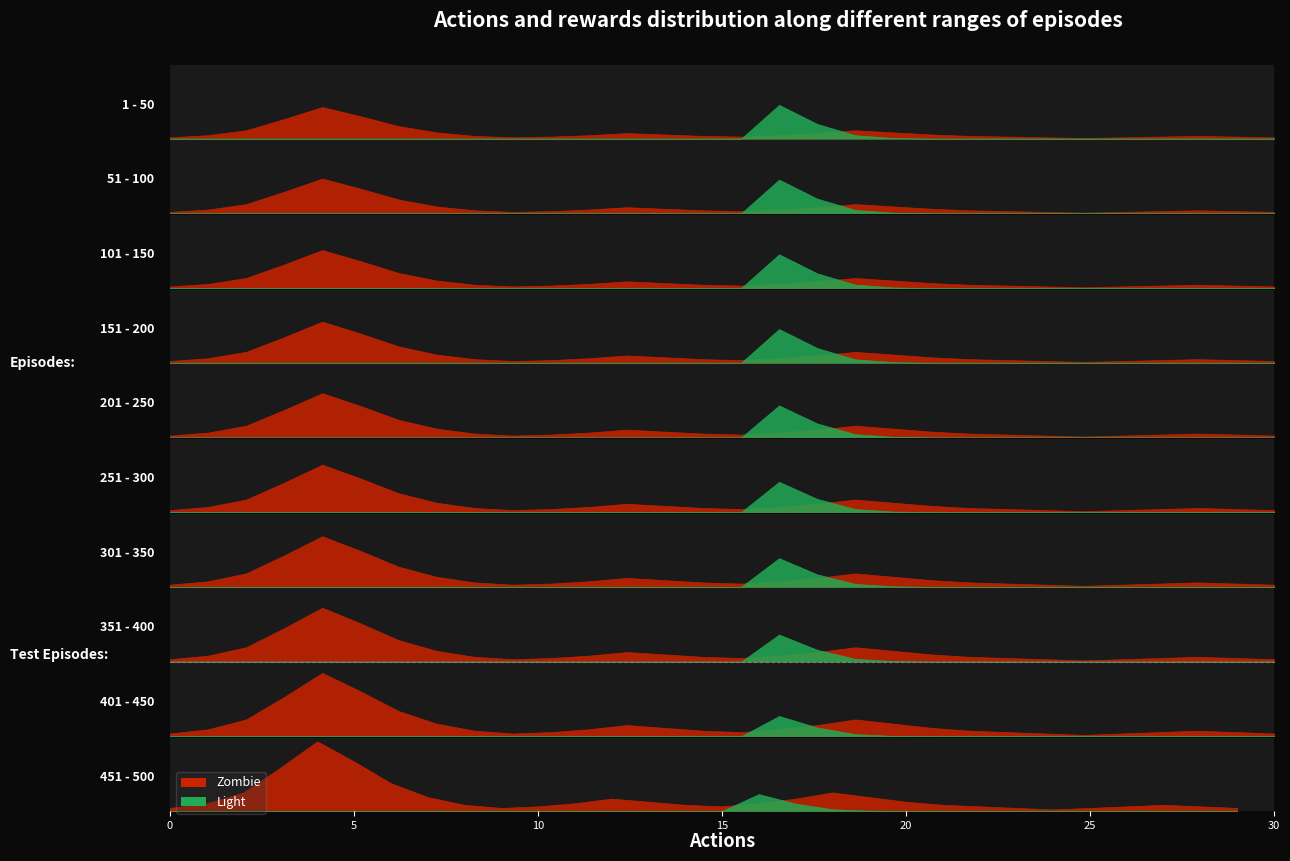

At how many categories does at least one series exceed 4?

2